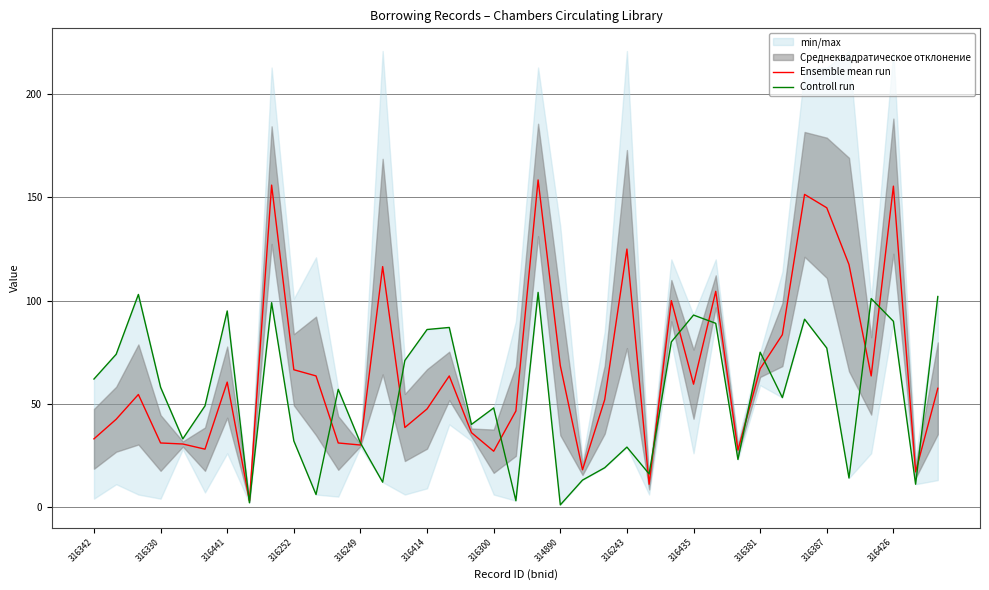

The Ensemble mean run series shows 47.5 at 316414. True or false?

True